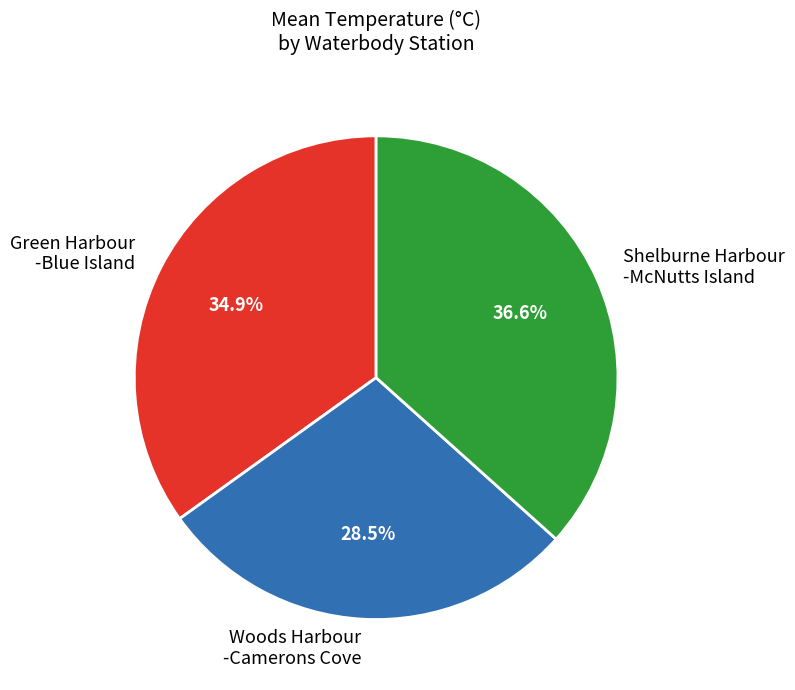

Count the number of slices in the pie.

3